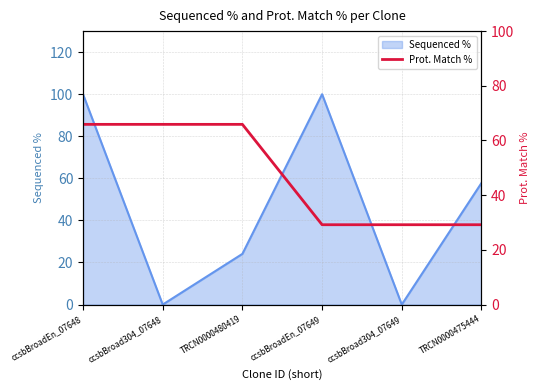

The value of Sequenced % at TRCN0000480419 is 24.1. True or false?

True